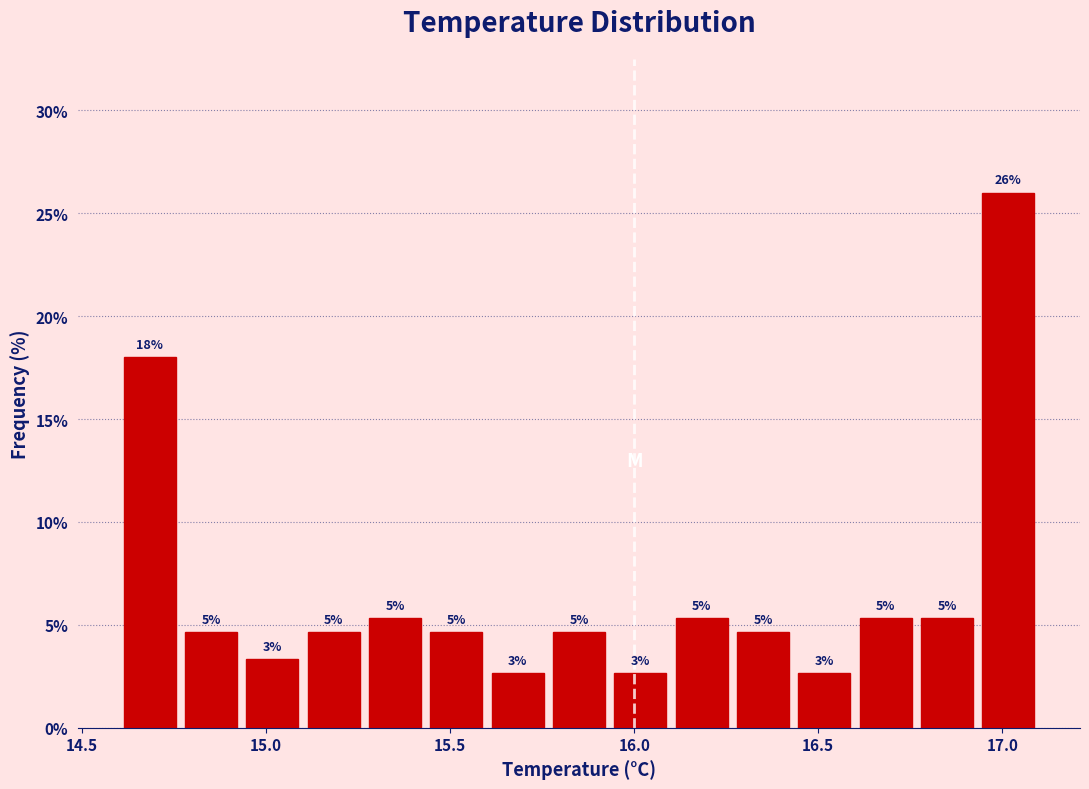

Read against the x-axis, roughly where is the centre of the tallest bar?

17.00